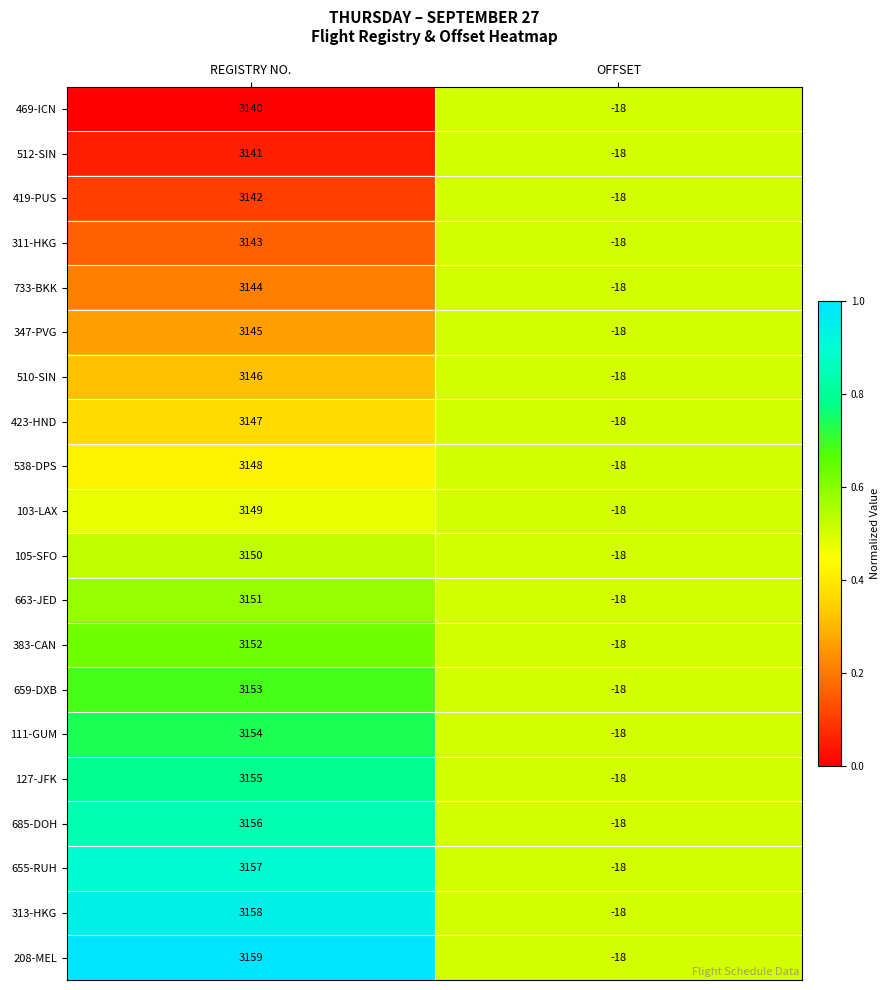

The value of 469-ICN at REGISTRY NO. is 3140. True or false?

True